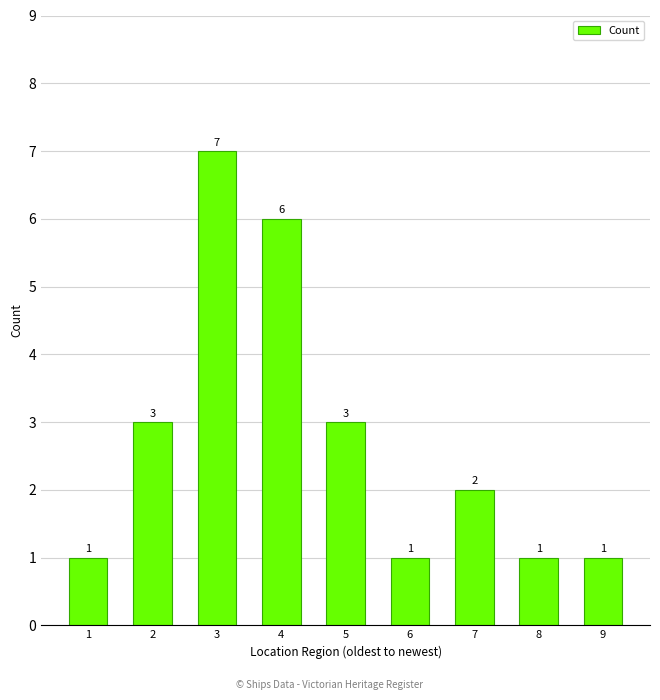

What is the sum of the values at 7 and 3?

9